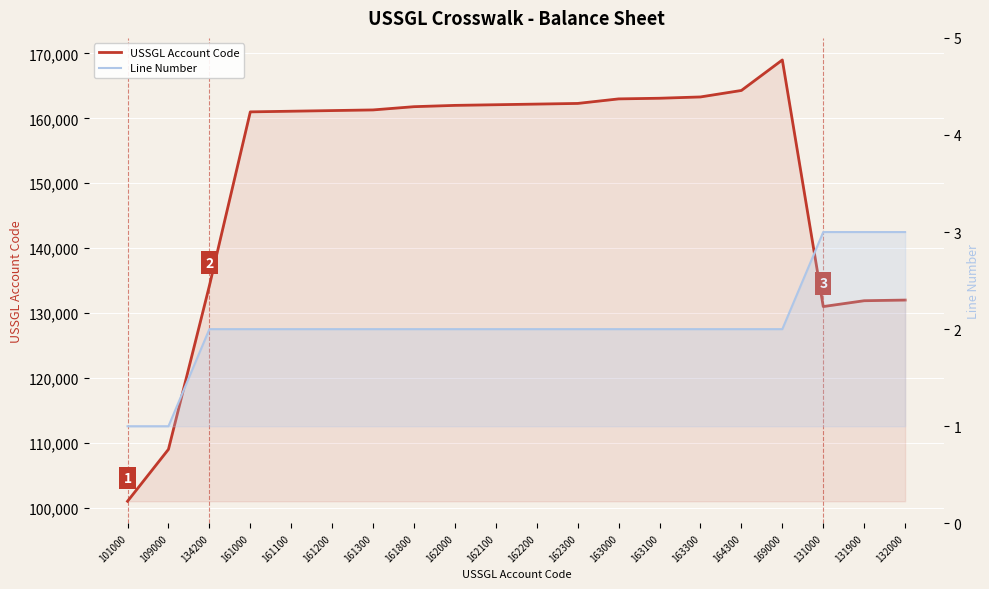

How many values in the Line Number series are below 2?

2